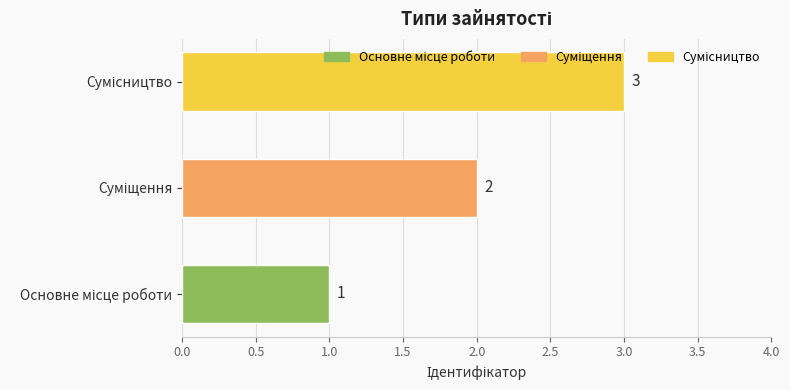

What is the greatest value displayed?

3